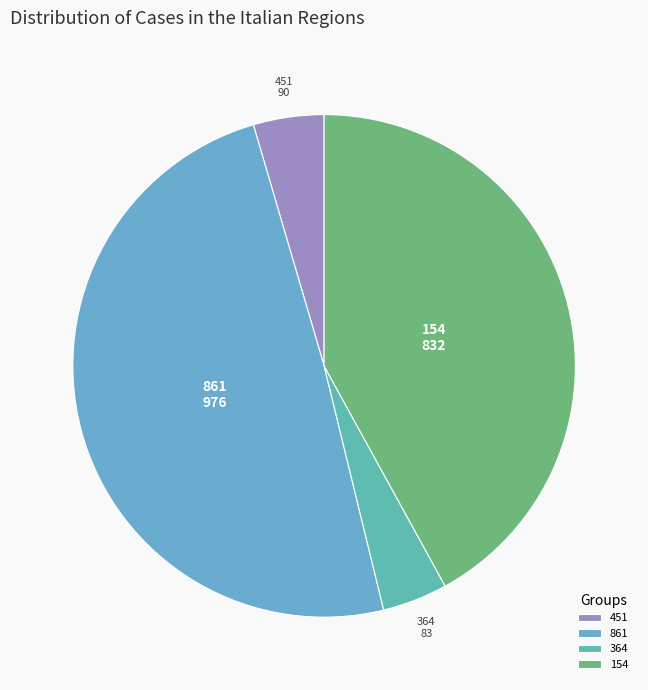

The 364 slice represents 16% of the pie. True or false?

False